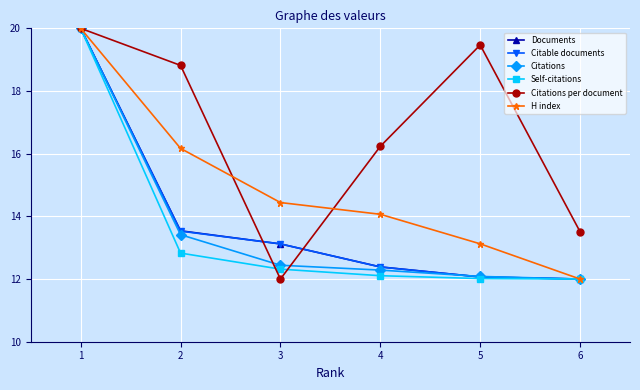

True or false: Citations per document has more than 1 interior local peaks.

False